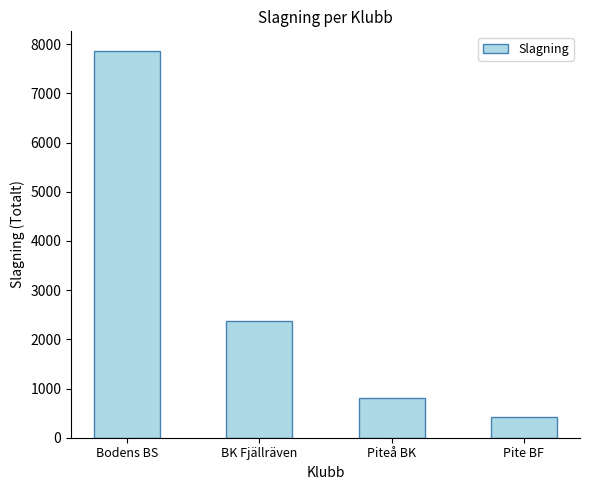

List the labels in order of value, smallest first.

Pite BF, Piteå BK, BK Fjällräven, Bodens BS